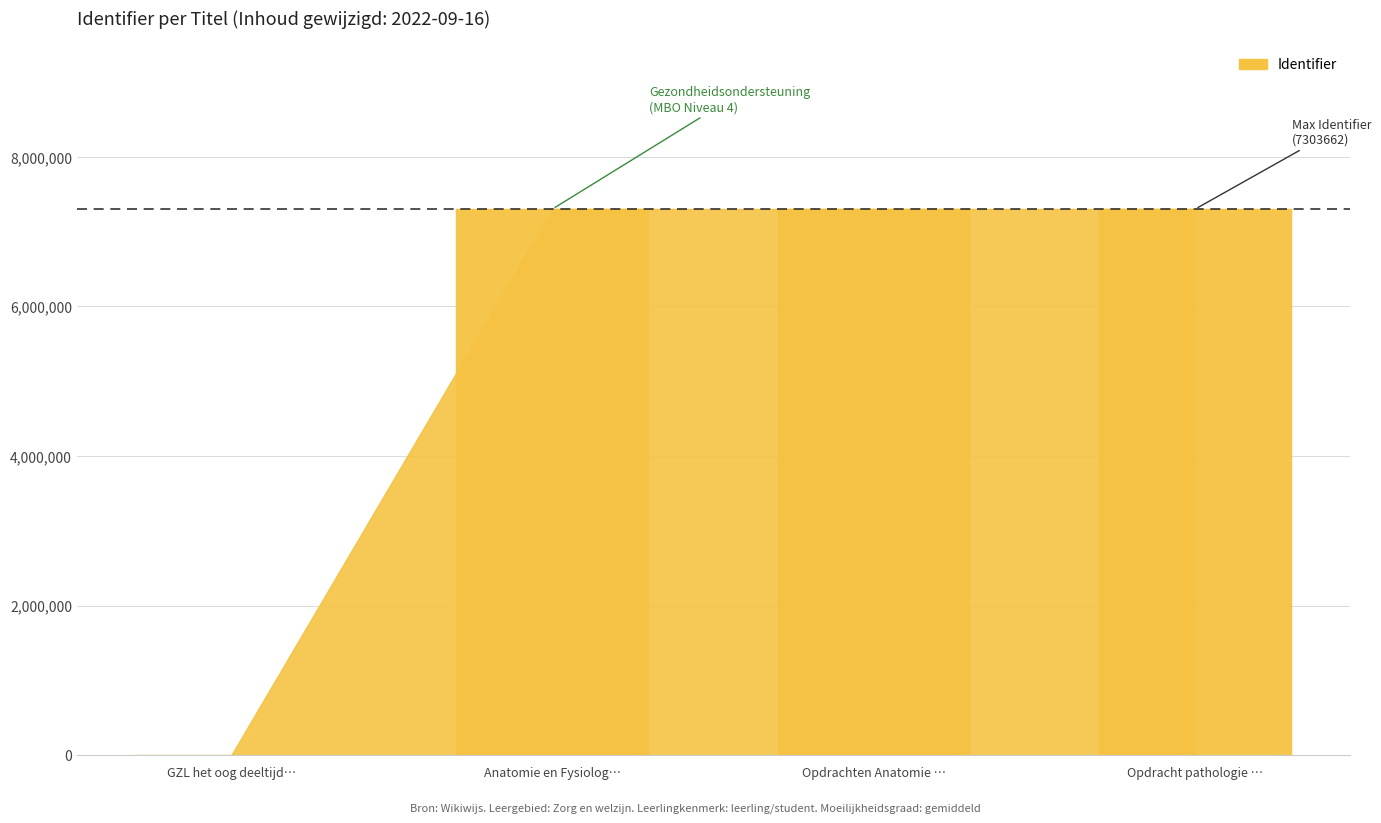

Are the bars horizontal?

No